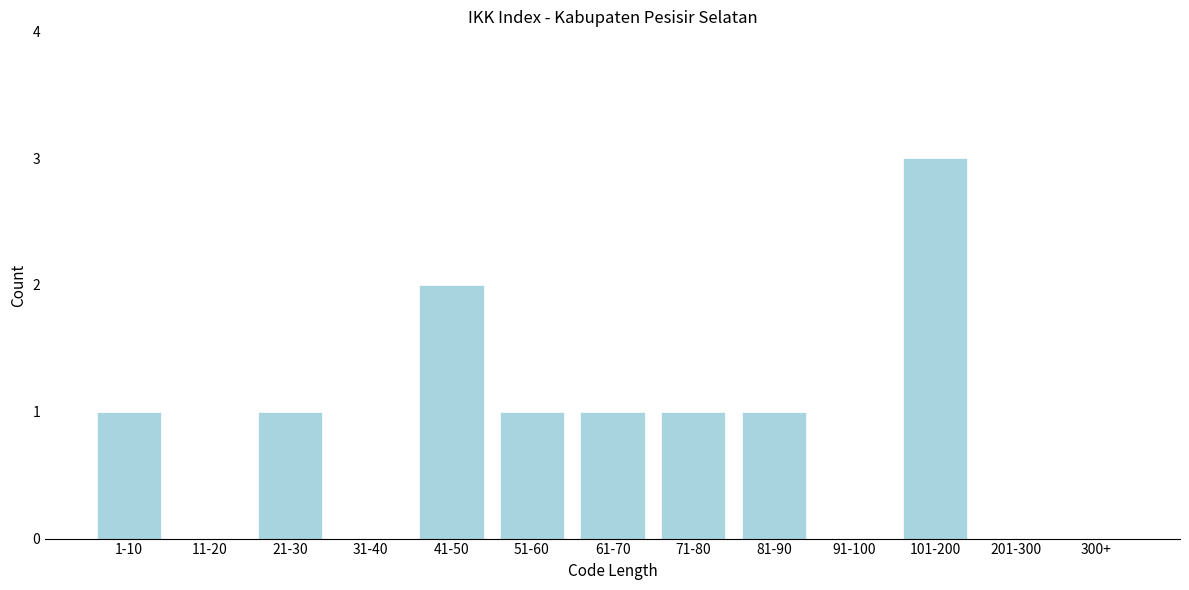

Reading left to right, list all the values displayed in this chart.

1-10=1	11-20=0	21-30=1	31-40=0	41-50=2	51-60=1	61-70=1	71-80=1	81-90=1	91-100=0	101-200=3	201-300=0	300+=0